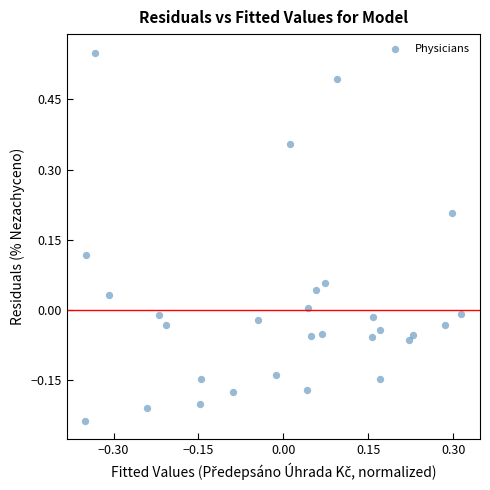

What is the range of X values (max minus min)?

0.7